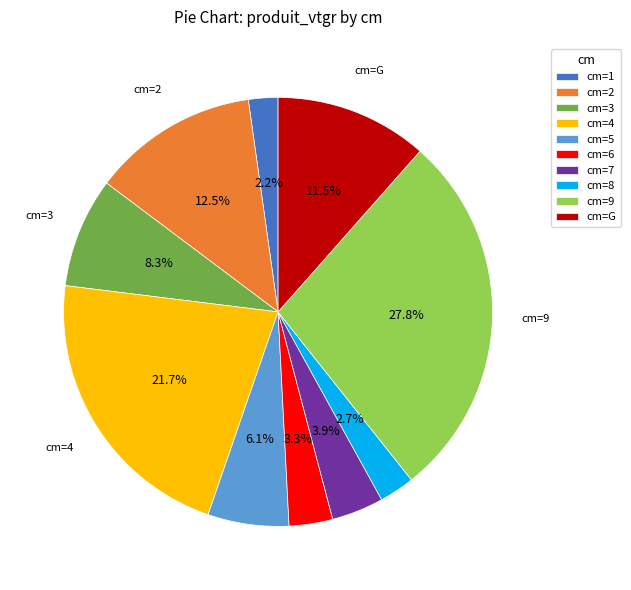

Is there a majority slice in this chart?

No